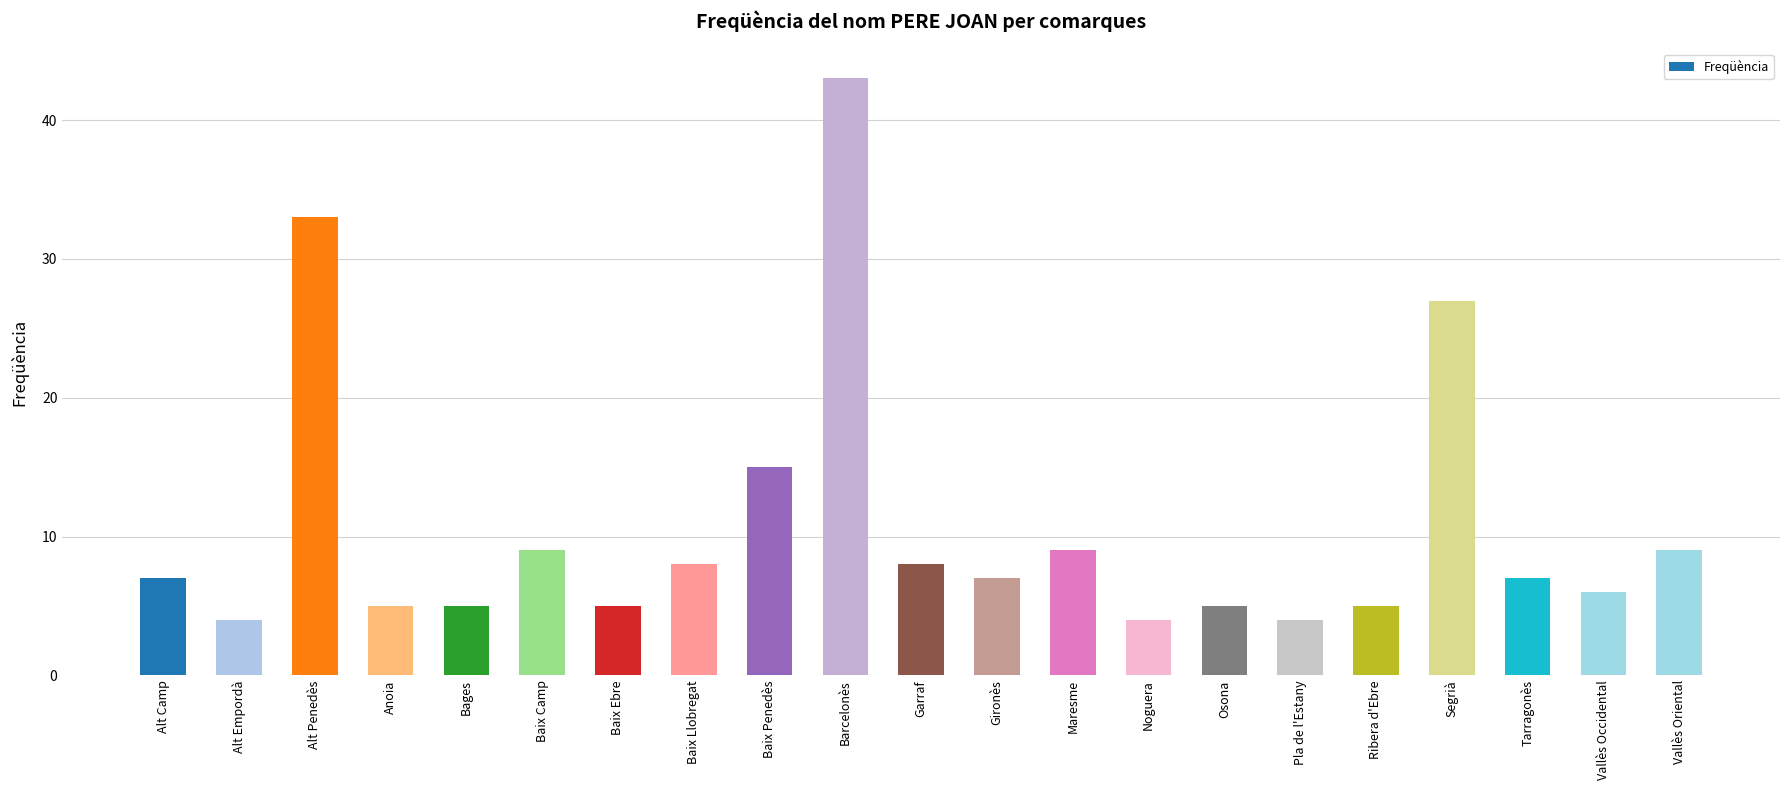

Read the value at Alt Camp.

7